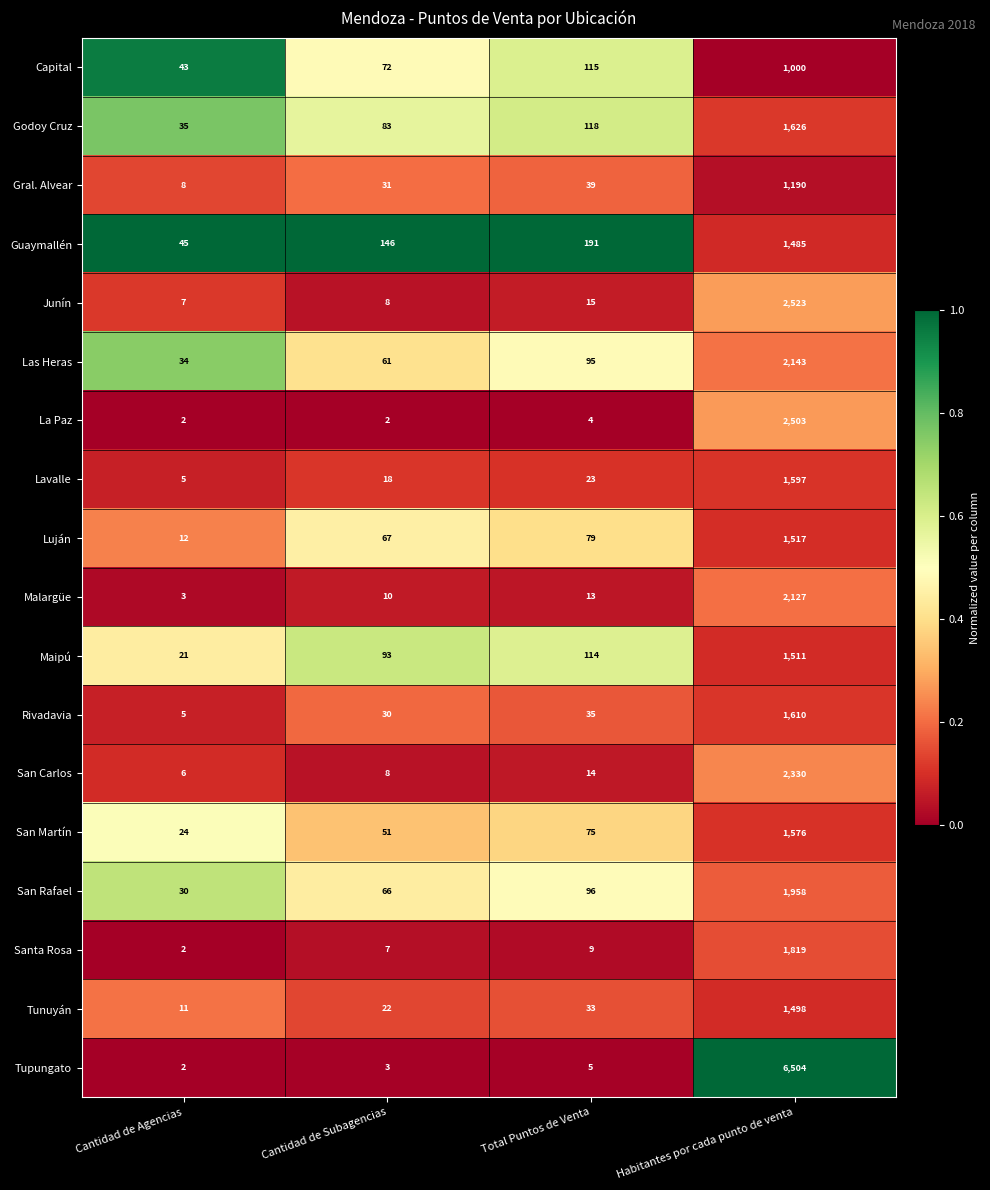

The value of Tupungato at Total Puntos de Venta is 7. True or false?

False